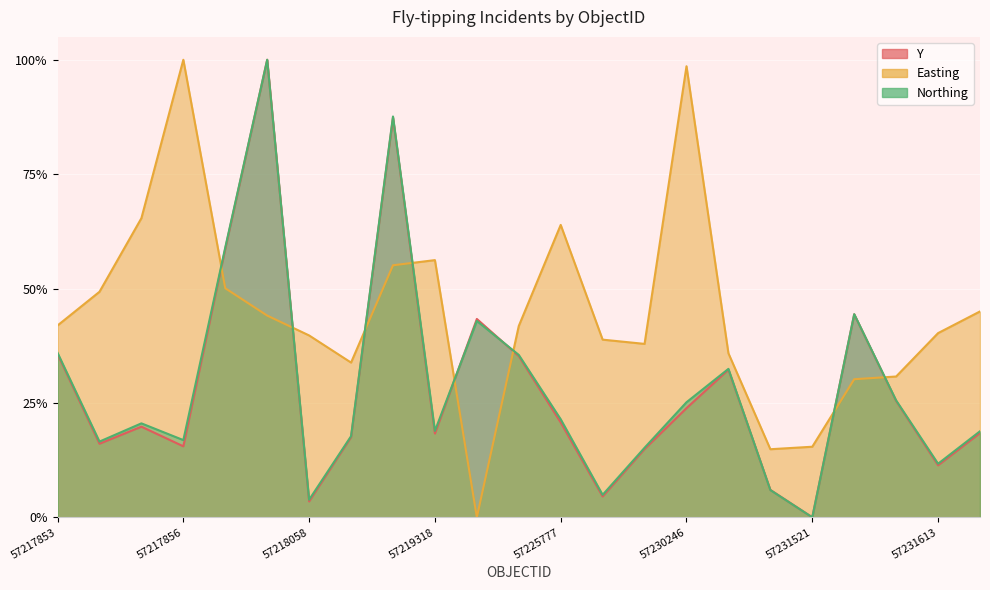

How many lines are shown in the chart?

3